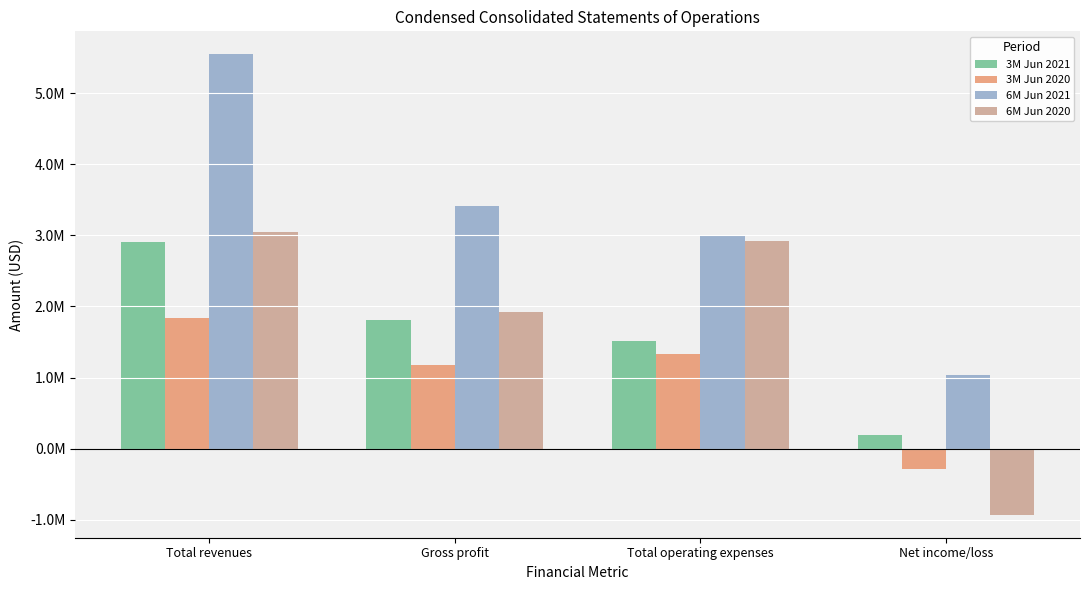

What is the lowest value of the 6M Jun 2021 series?

1035219